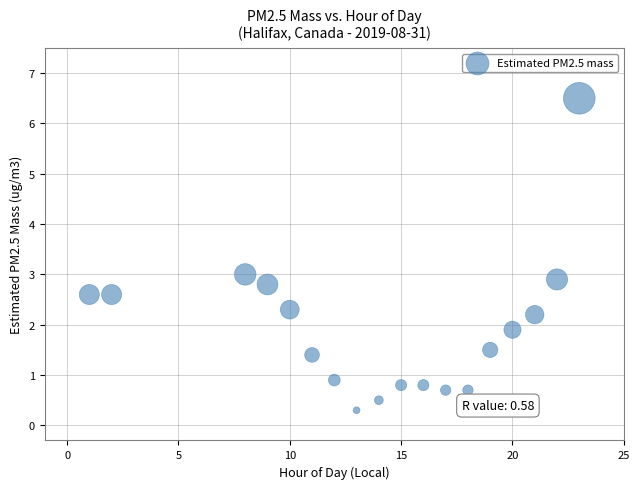

What is the range of Y values (max minus min)?

6.2